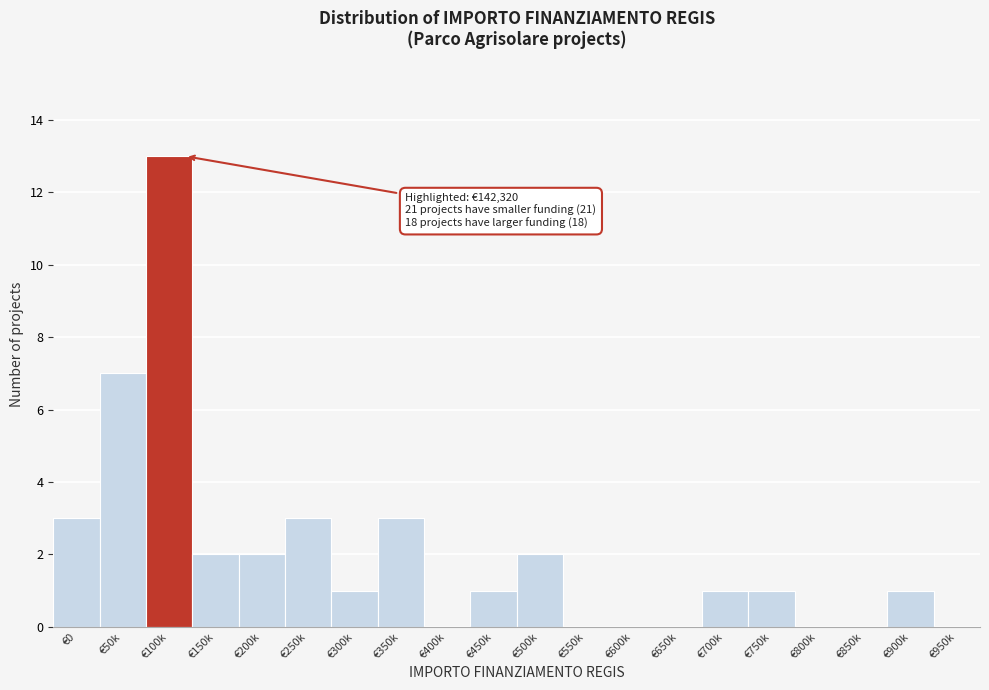

Reading left to right, list all the values displayed in this chart.

€0=3	€50k=7	€100k=13	€150k=2	€200k=2	€250k=3	€300k=1	€350k=3	€400k=0	€450k=1	€500k=2	€550k=0	€600k=0	€650k=0	€700k=1	€750k=1	€800k=0	€850k=0	€900k=1	€950k=0